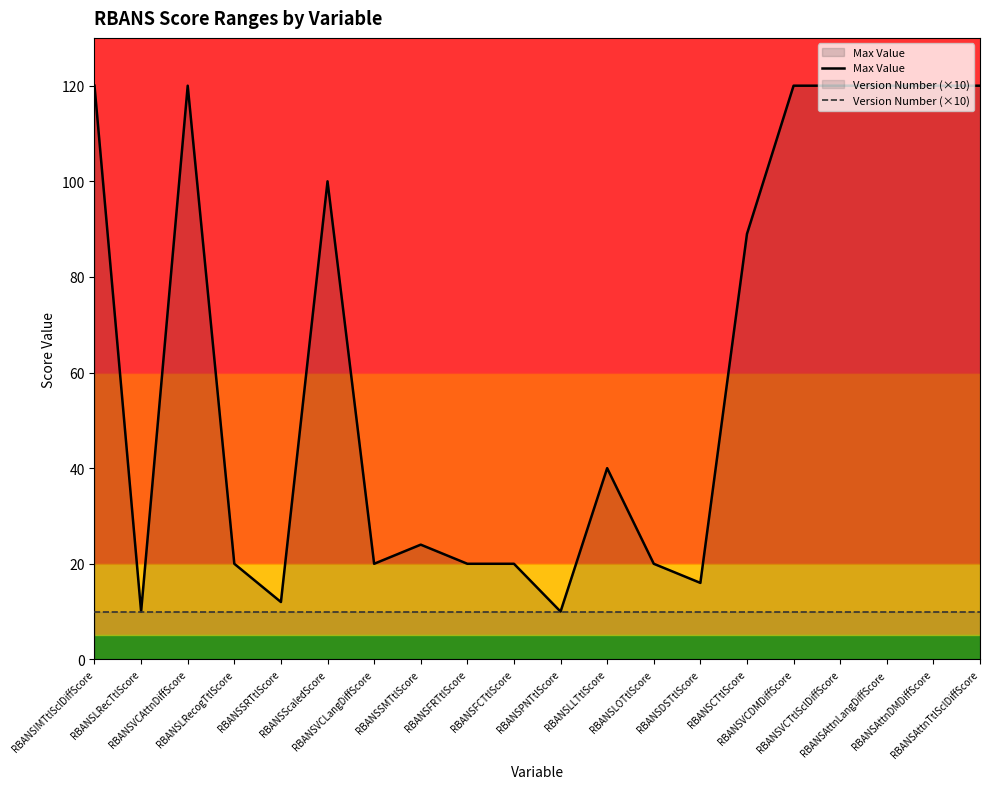

List the series in order of their overall mean, lowest first.

Version Number (×10), Max Value